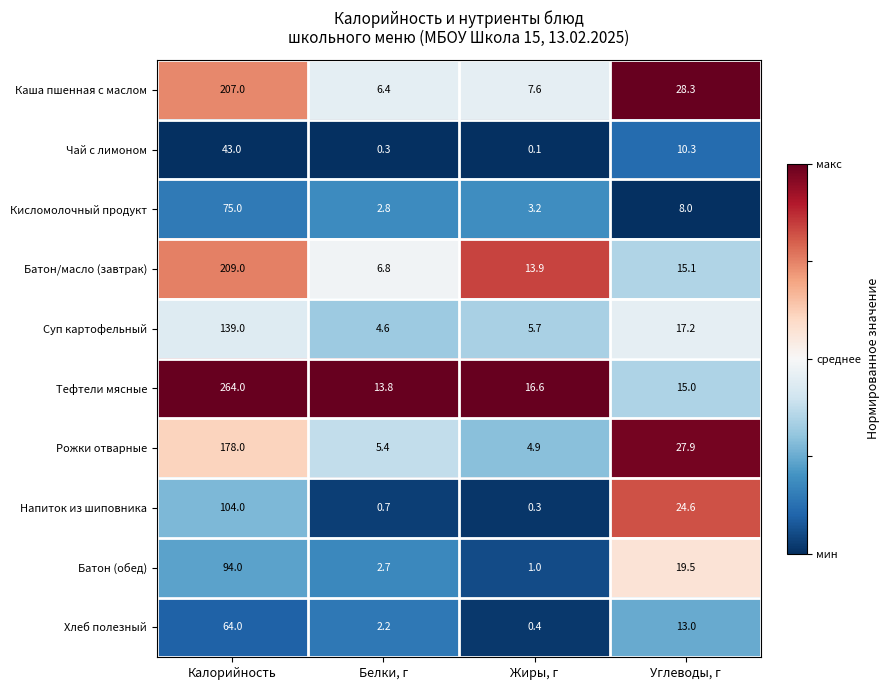

What is the sum of all Напиток из шиповника values?

129.6